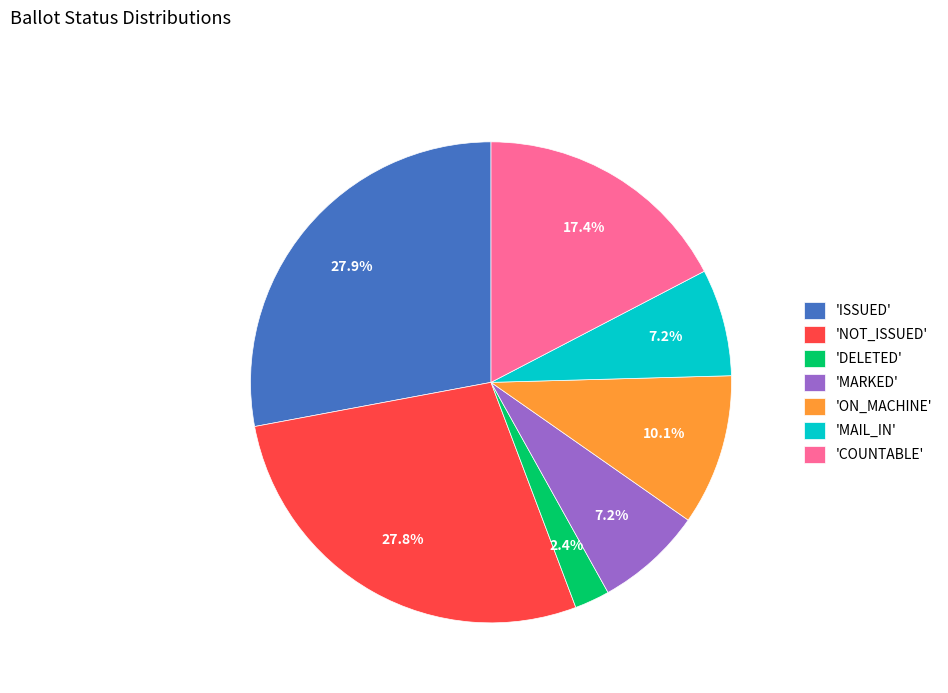

Is there any slice that represents more than half of the pie?

No